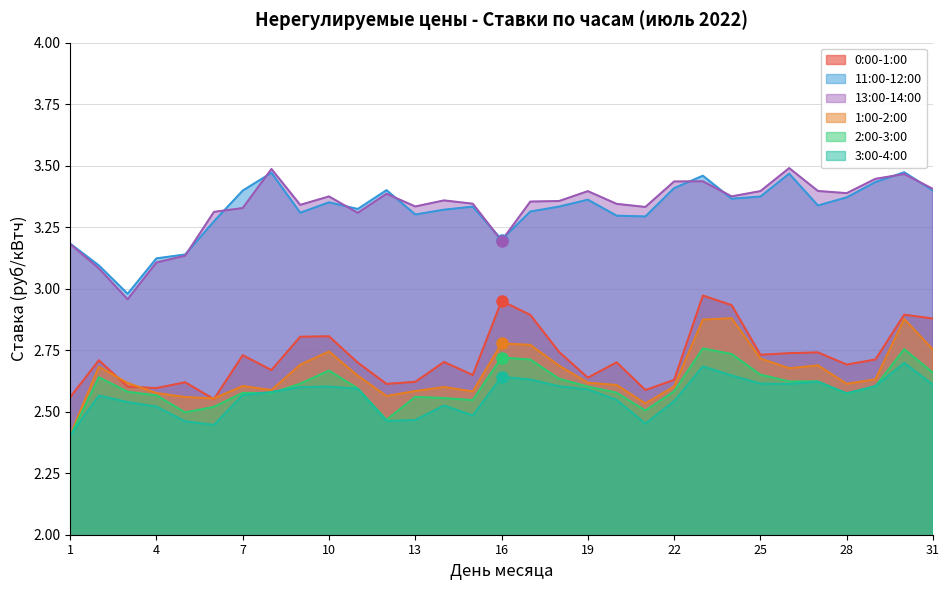

What is the difference between the maximum and minimum values in the 3:00-4:00 series?

0.3